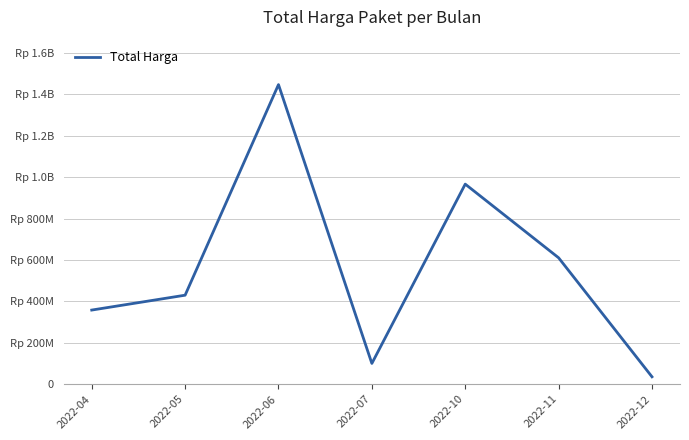

Does the chart have visible grid lines?

Yes